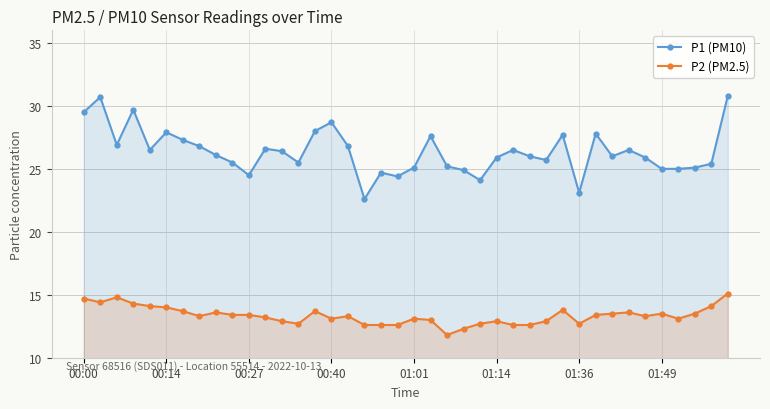

True or false: P2 (PM2.5) and P1 (PM10) intersect in this chart.

False